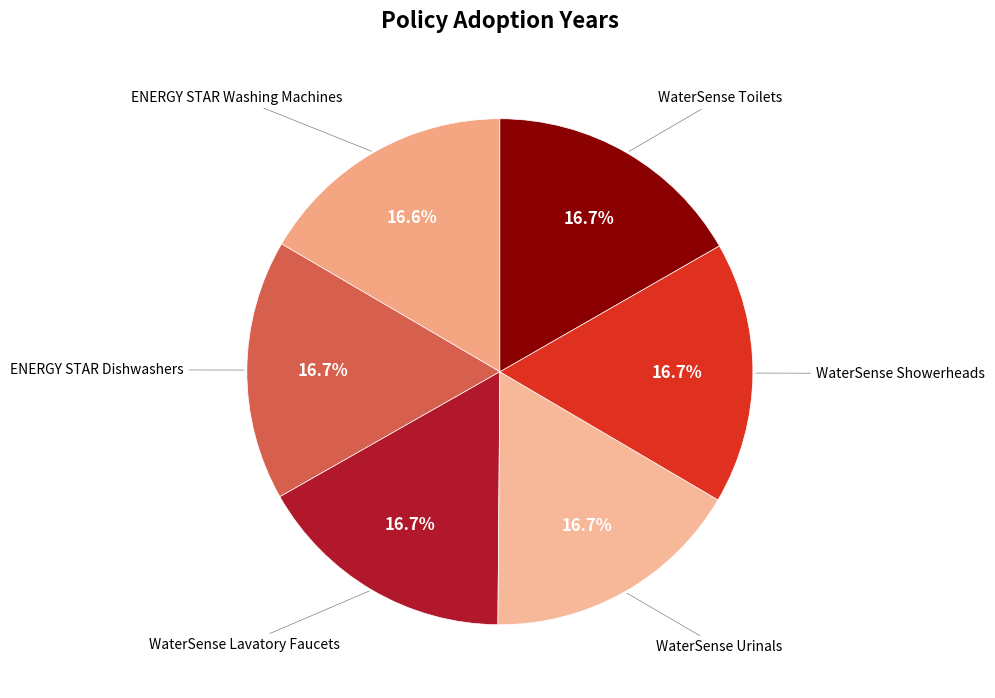

How many slices are in this pie chart?

6